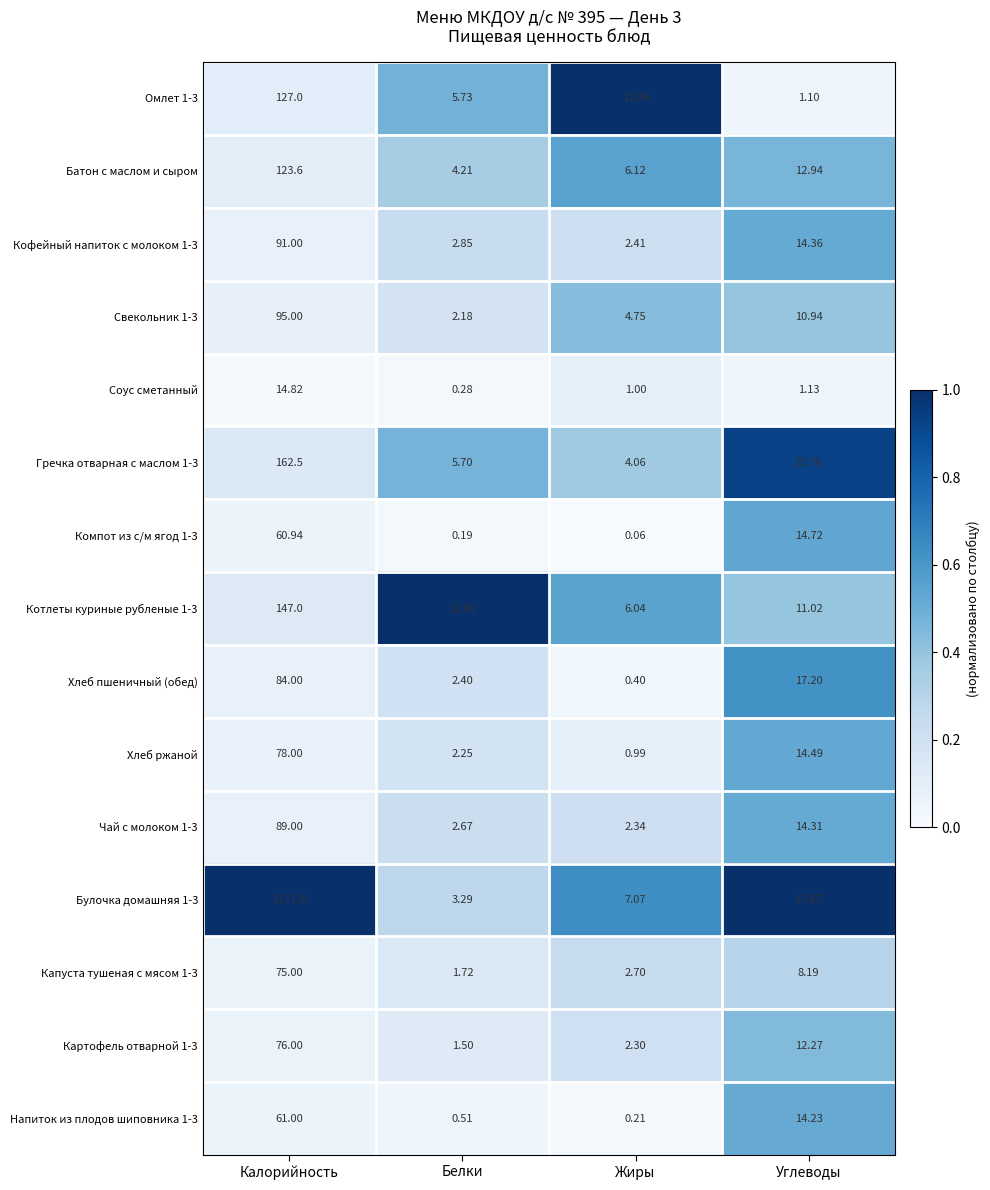

At which category is the sum across all series the highest?

Калорийность